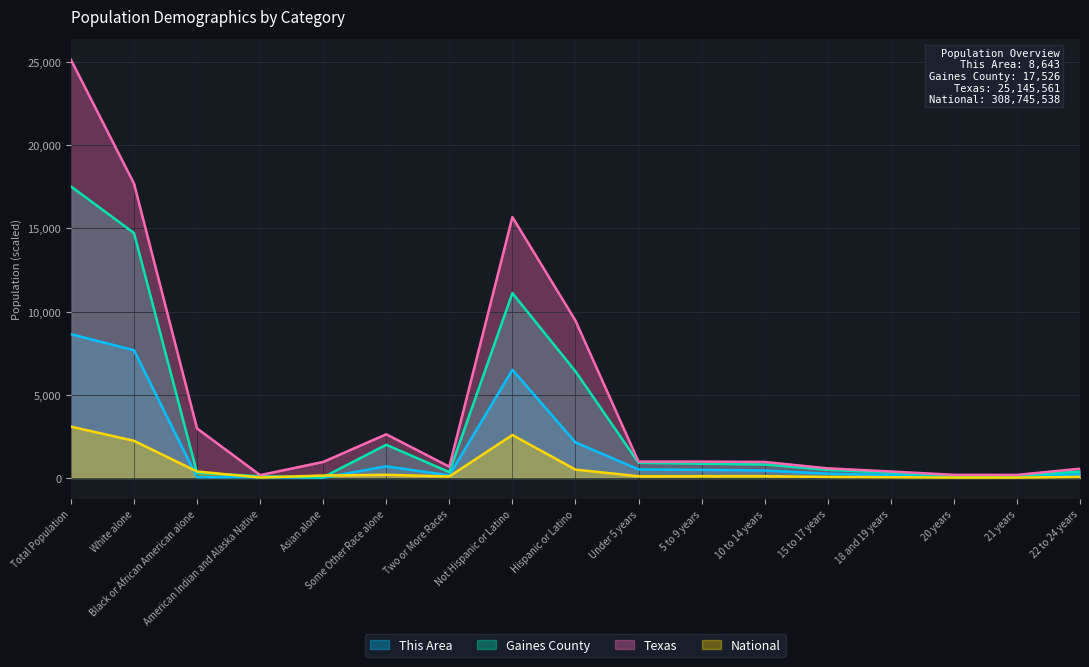

At which category does the chart reach its minimum across all series?

Asian alone